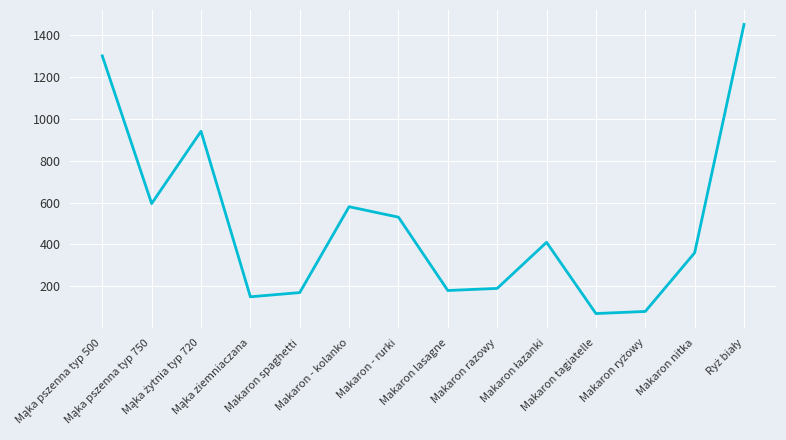

What is the difference between the maximum and minimum values?

1380